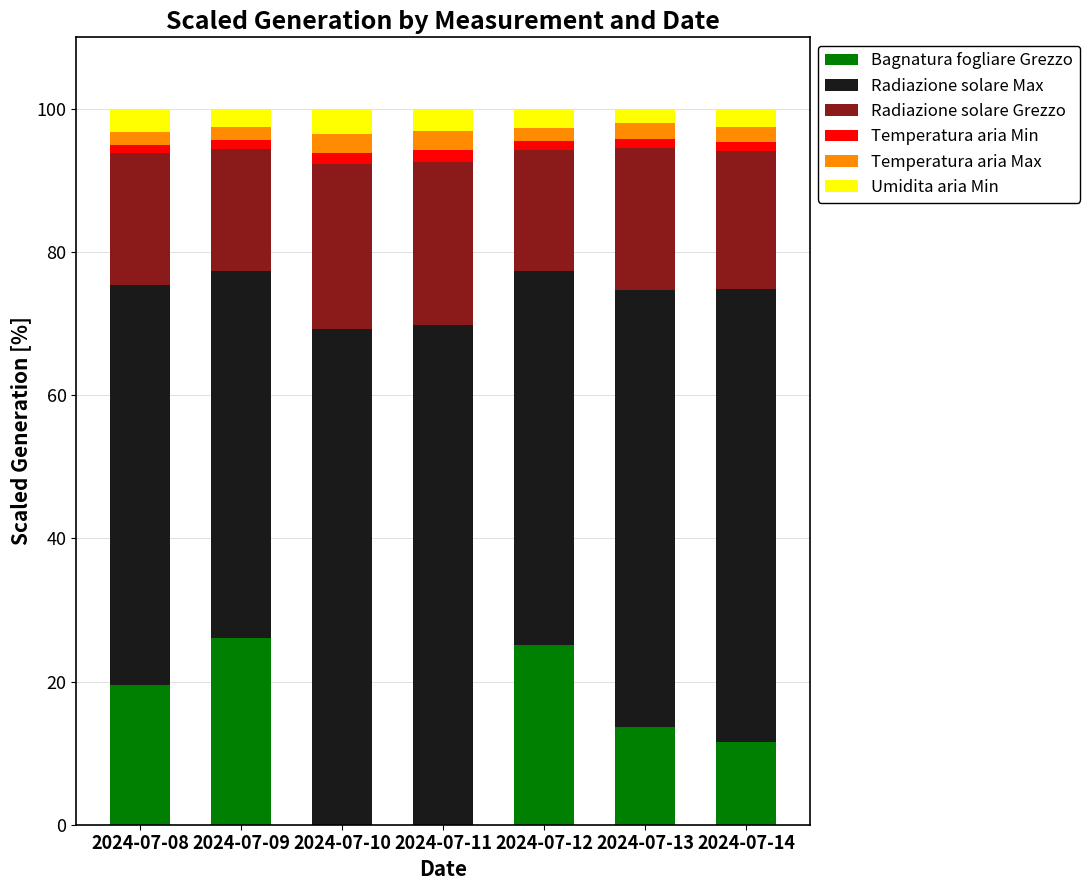

What is the highest value of the Bagnatura fogliare Grezzo series?

26.1